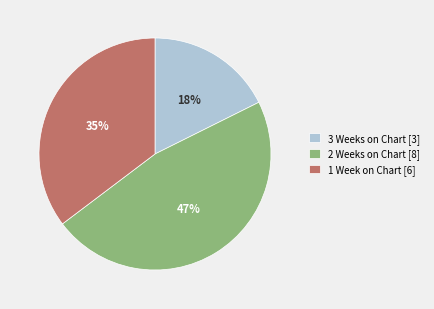

To the nearest percent, what is the difference between the largest and smallest slice percentages?

29%